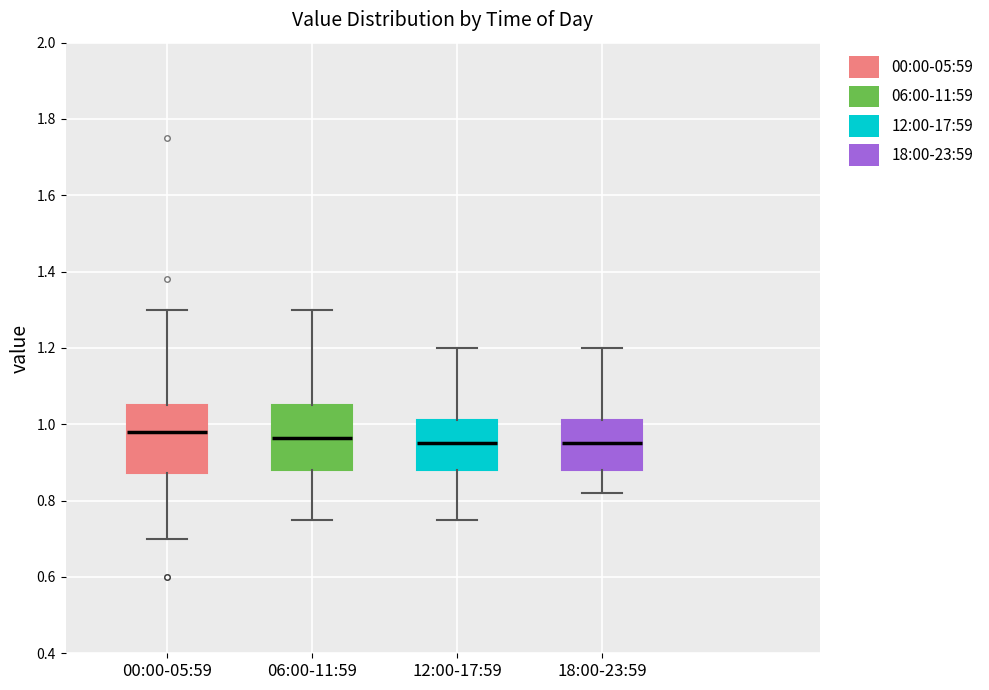

Reading left to right, transcribe this box plot: for each box, give where its median line is, the range the box spans, and where its two whiskers end, as read against the y-axis. The values are not printed on the chart, so give them approximately, as read against the axis.

00:00-05:59: median 0.98, box 0.88 to 1.06, whiskers 0.70 to 1.30
06:00-11:59: median 0.96, box 0.88 to 1.06, whiskers 0.76 to 1.30
12:00-17:59: median 0.96, box 0.88 to 1.02, whiskers 0.76 to 1.20
18:00-23:59: median 0.96, box 0.88 to 1.02, whiskers 0.82 to 1.20